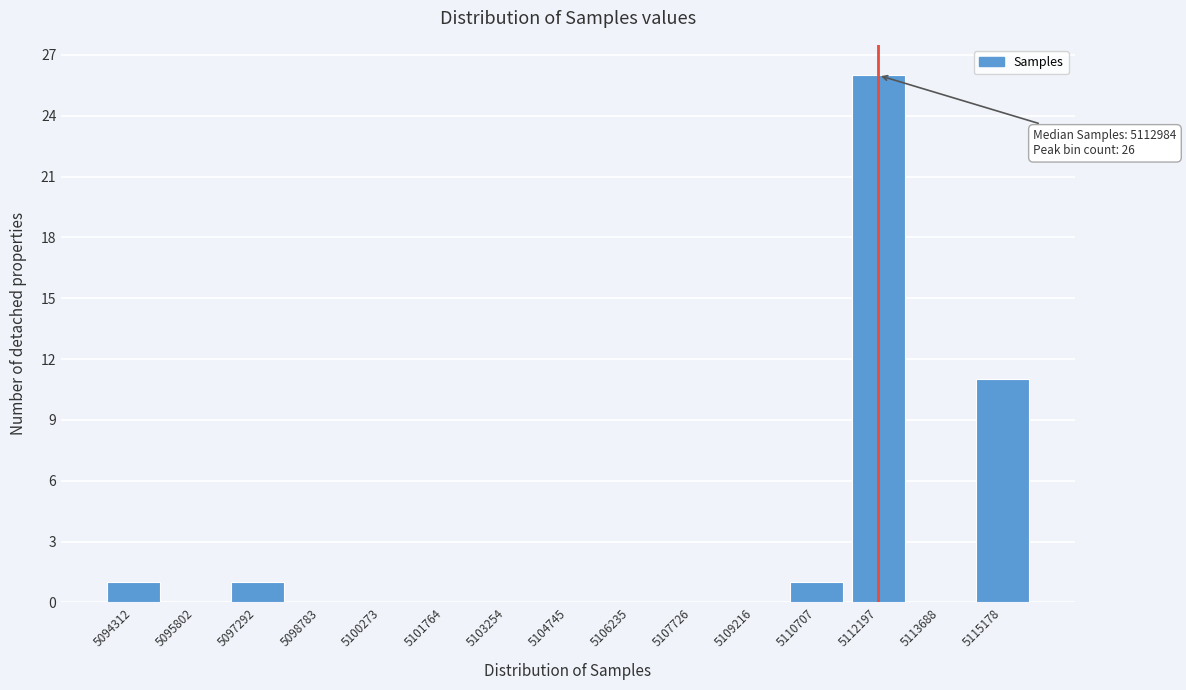

Reading right to left, transcribe all the data shown in this chart.

5115178=11	5113688=0	5112197=26	5110707=1	5109216=0	5107726=0	5106235=0	5104745=0	5103254=0	5101764=0	5100273=0	5098783=0	5097292=1	5095802=0	5094312=1